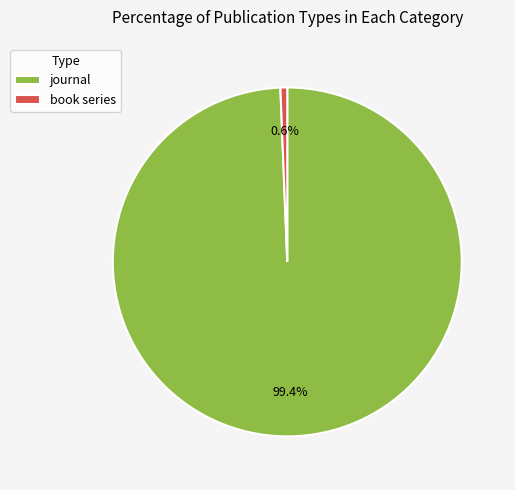

Which category has the biggest portion of the pie?

journal